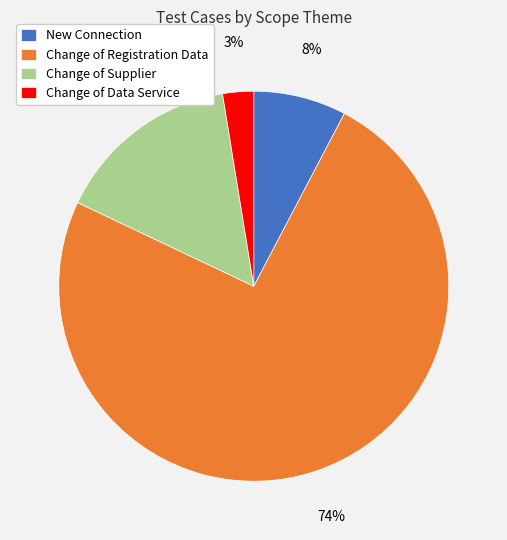

Which has a higher value, New Connection or Change of Registration Data?

Change of Registration Data